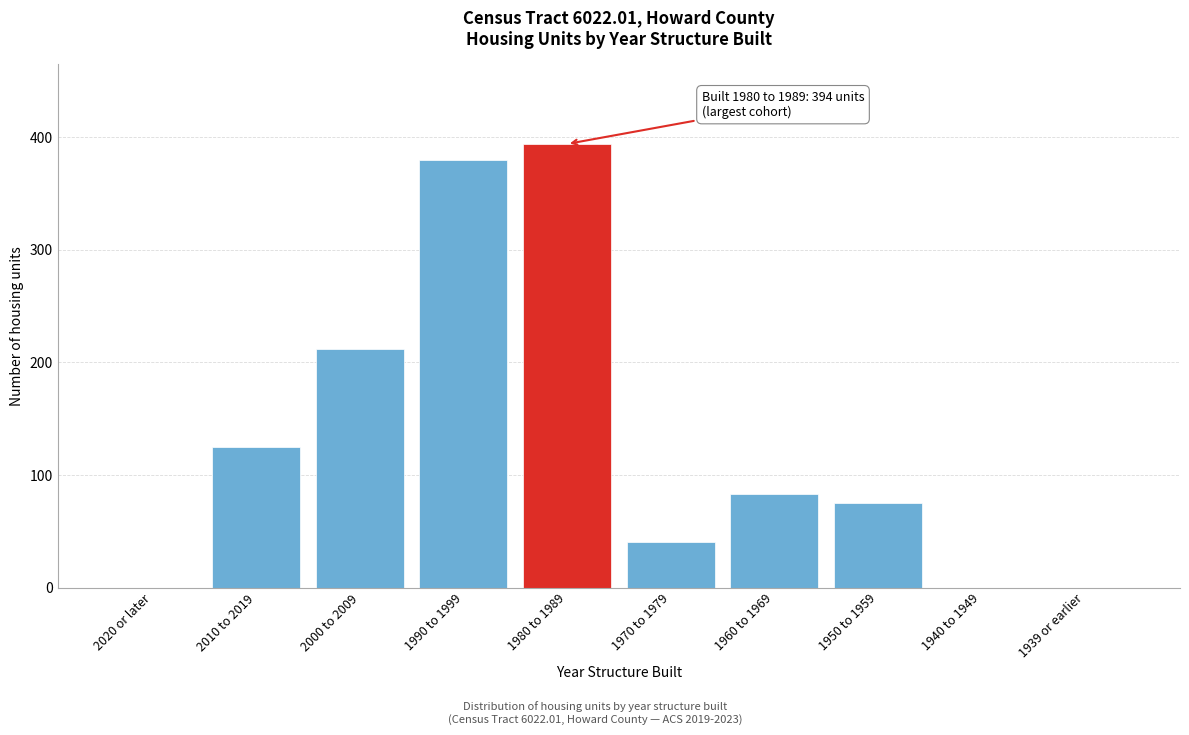

Reading left to right, transcribe all the data shown in this chart.

2020 or later=0	2010 to 2019=125	2000 to 2009=212	1990 to 1999=380	1980 to 1989=394	1970 to 1979=40	1960 to 1969=83	1950 to 1959=75	1940 to 1949=0	1939 or earlier=0